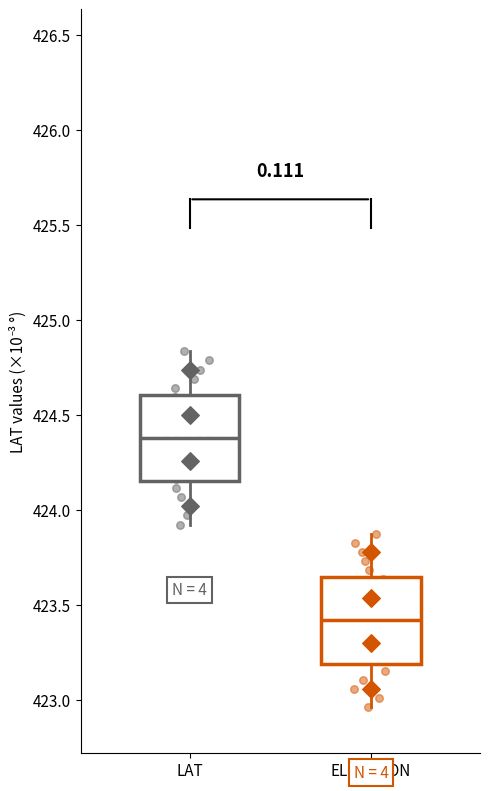

Where does the lower whisker of the box for ELEVATION end on the y-axis? The values are not printed on the chart, so give them approximately, as read against the axis.

422.95